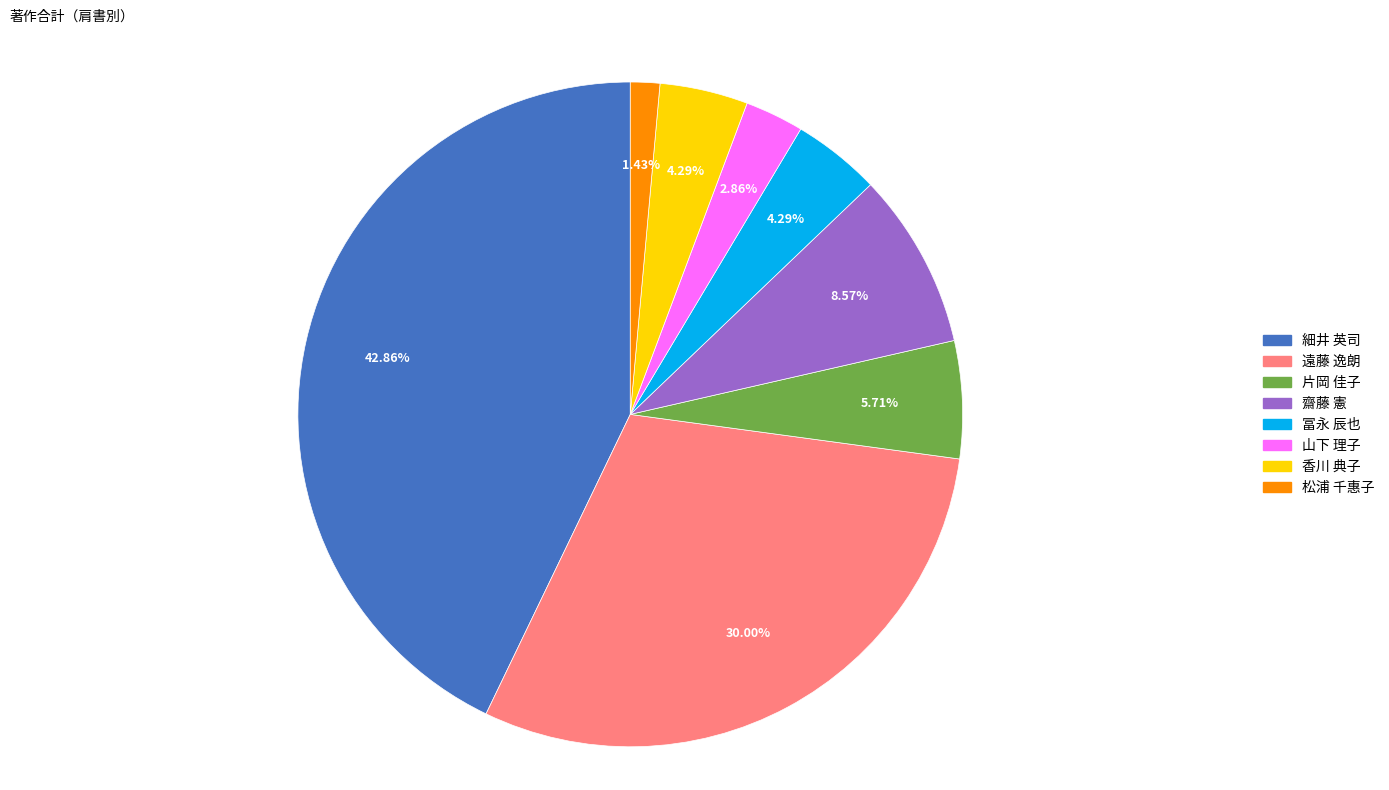

To the nearest percent, what is the average slice percentage?

12%